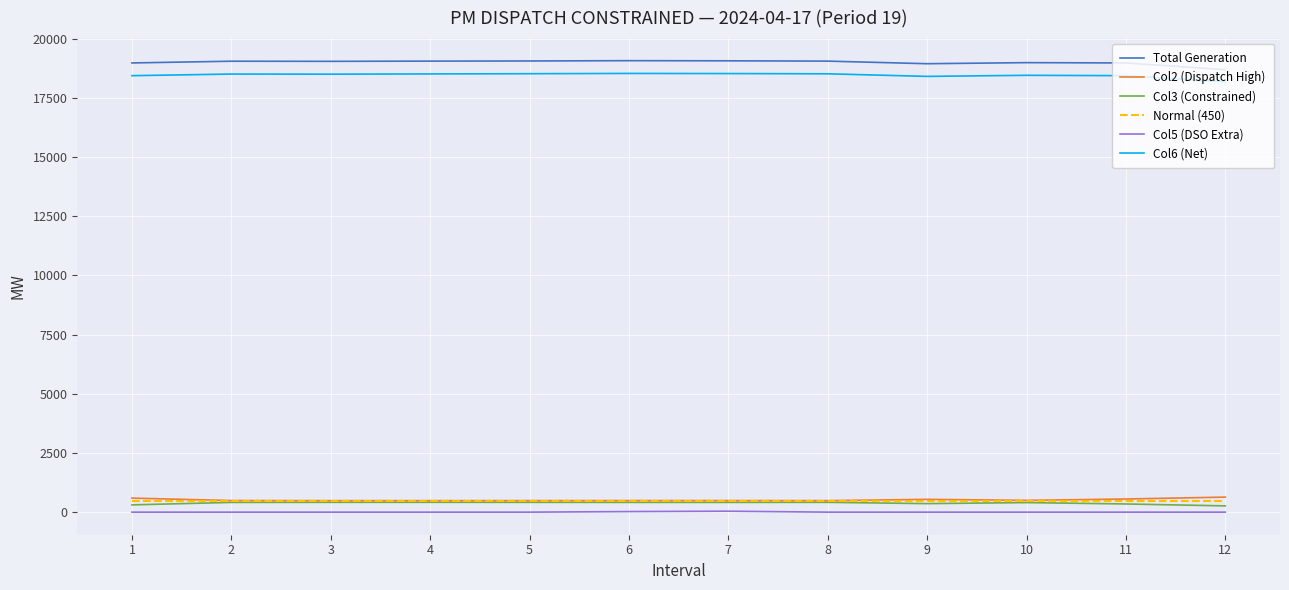

Is the value of Col6 (Net) at 6 greater than the value of Col2 (Dispatch High) at 1?

Yes